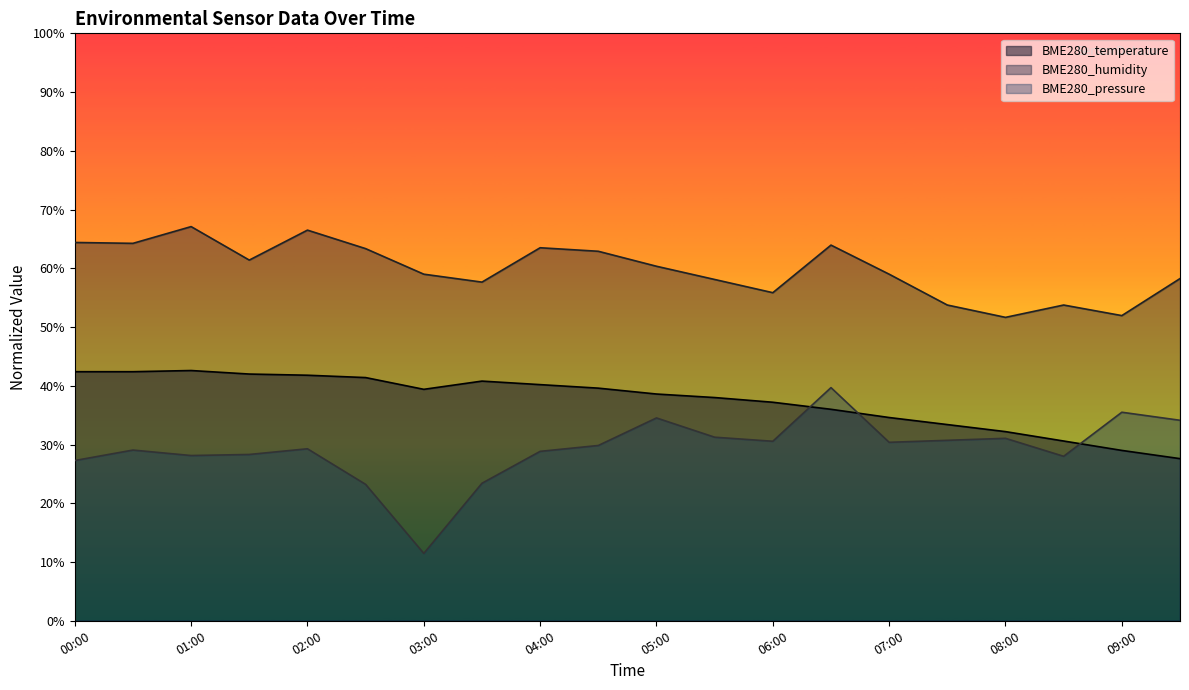

Between 02:30 and 06:30, which is larger?

02:30